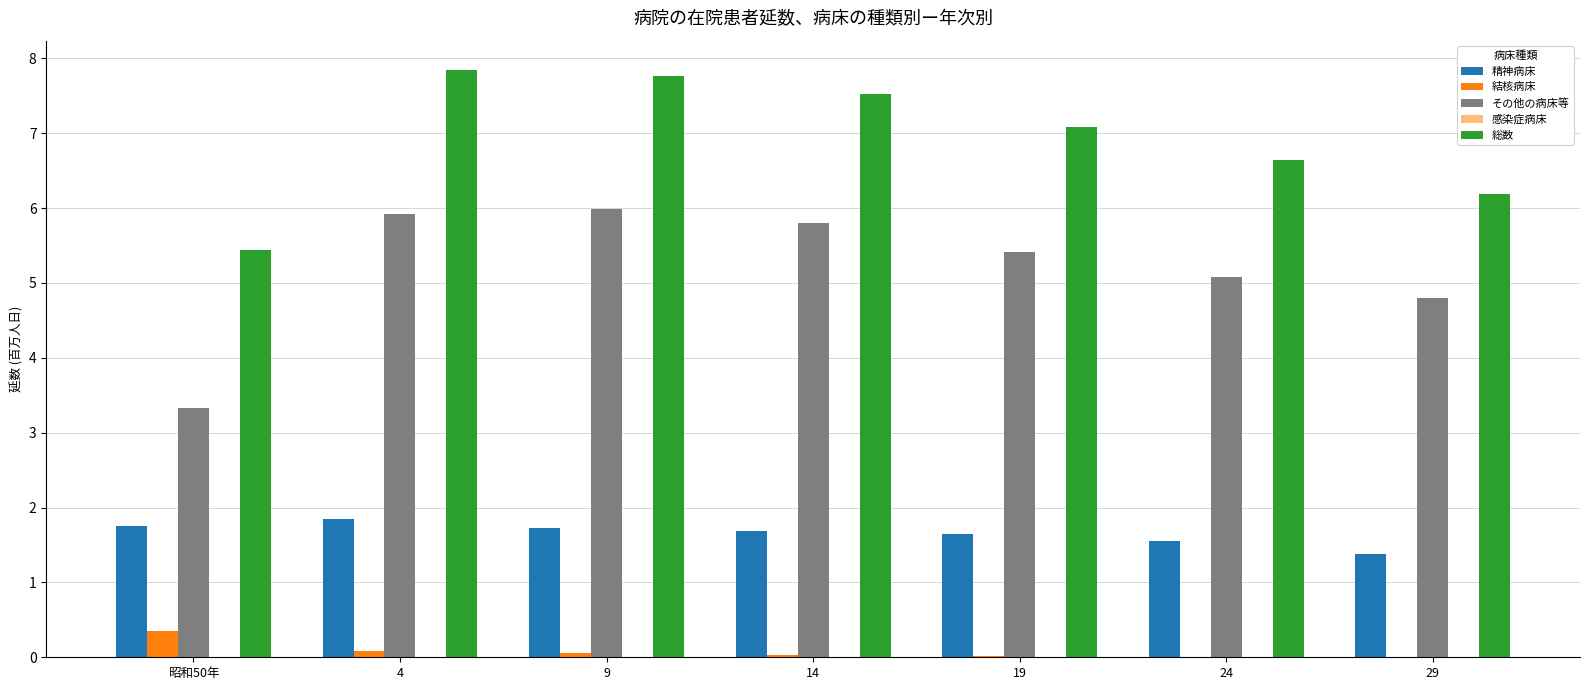

True or false: 精神病床 has a value of 1.7 at 昭和50年.

True